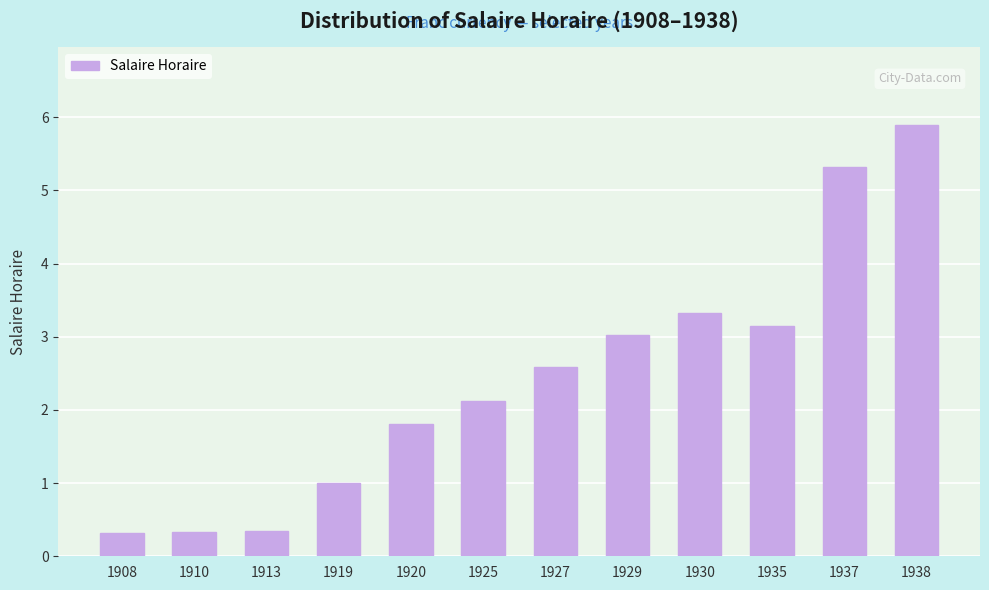

What is the change in value from 1920 to 1938?

+4.1